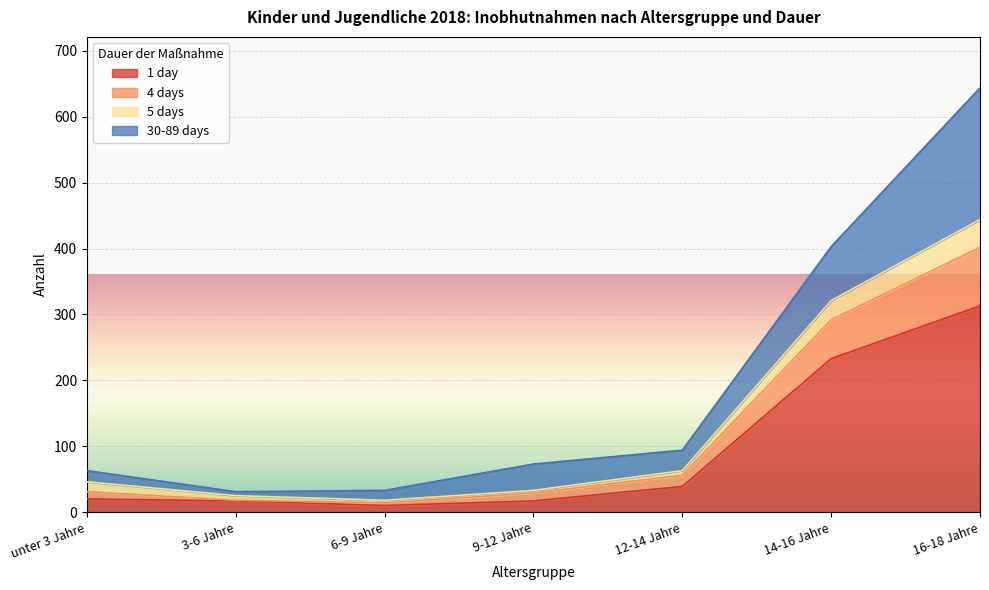

How many lines are shown in the chart?

4